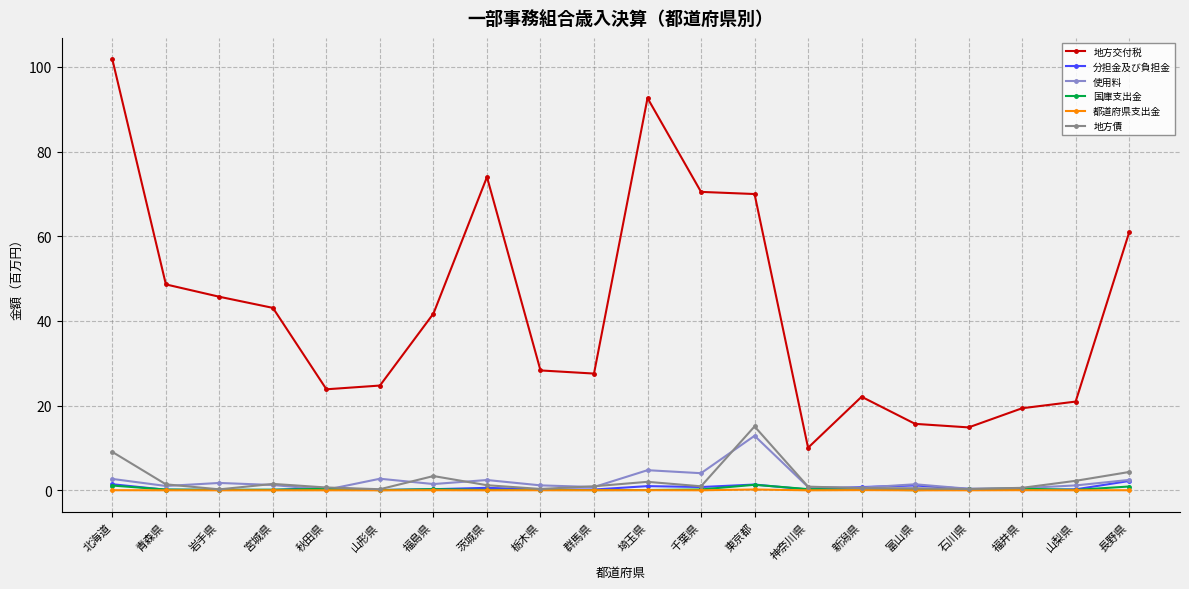

At how many categories does at least one series exceed 67?

5